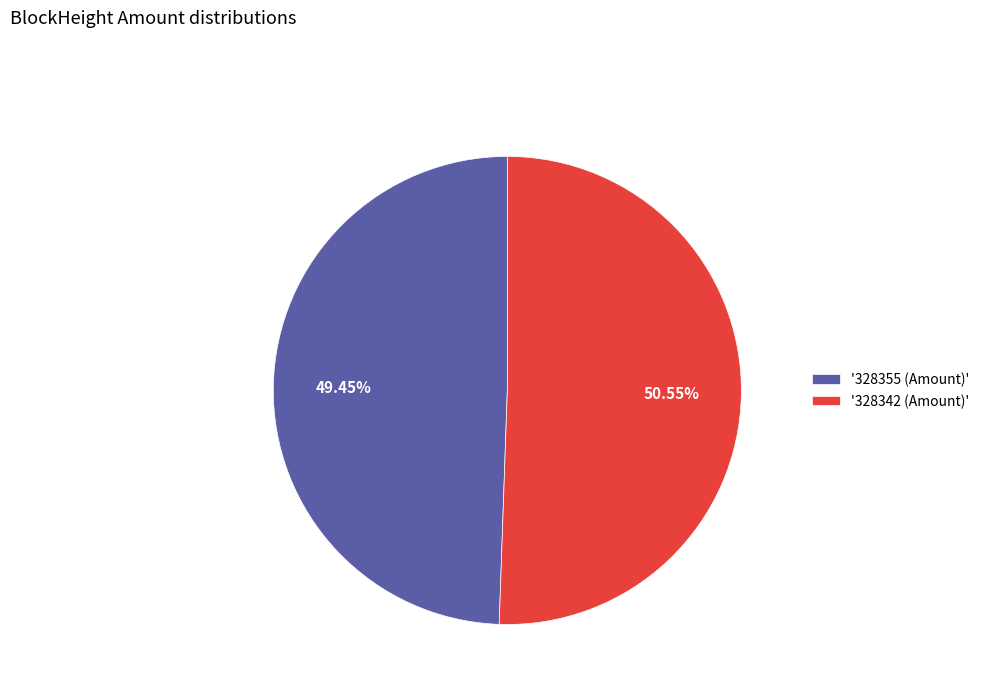

Combined, do '328355 (Amount)' and '328342 (Amount)' account for over 50%?

Yes